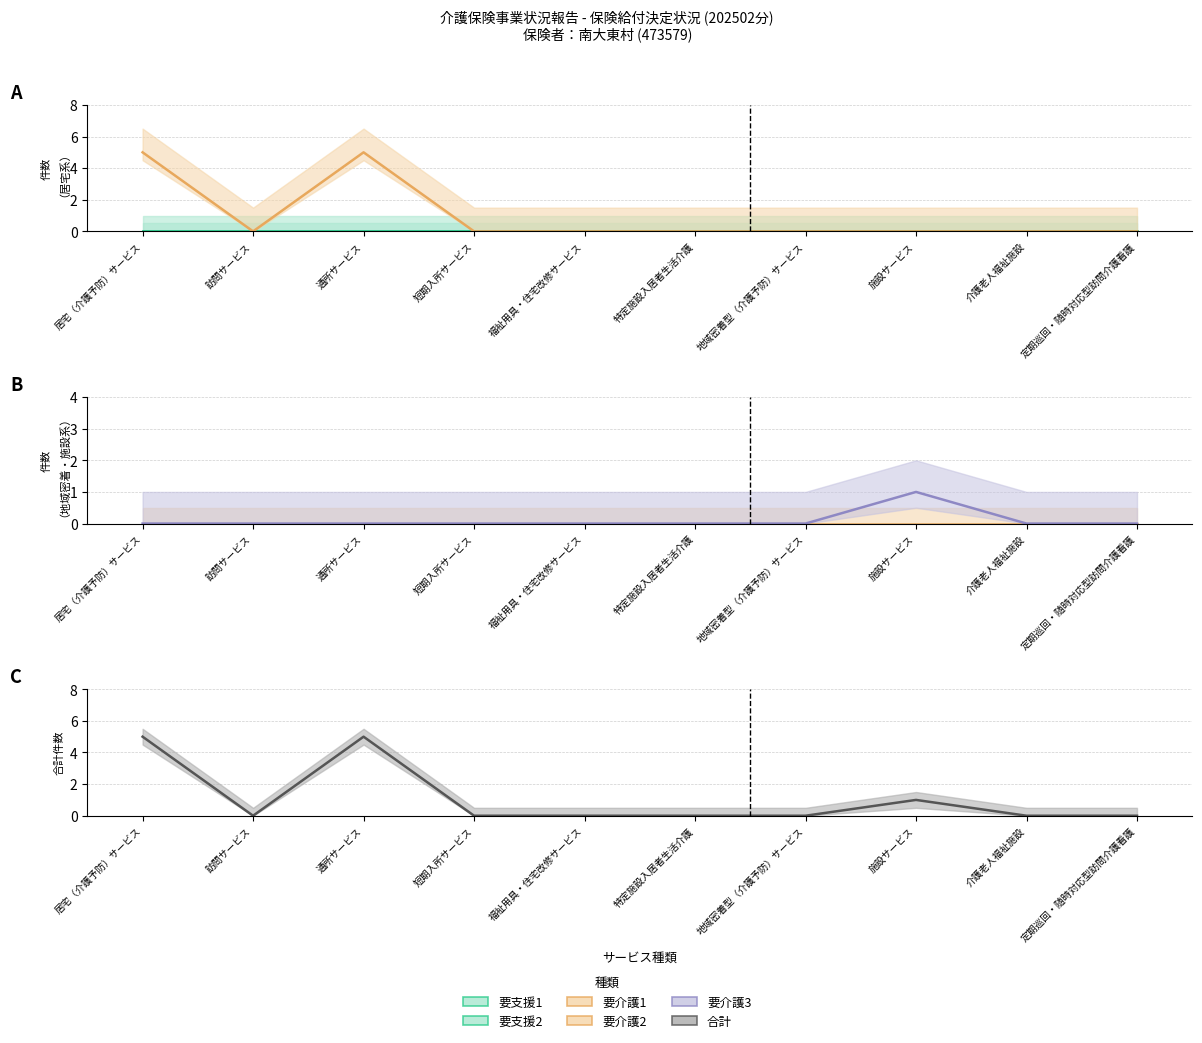

What is the sum of all 要介護3 values?

1